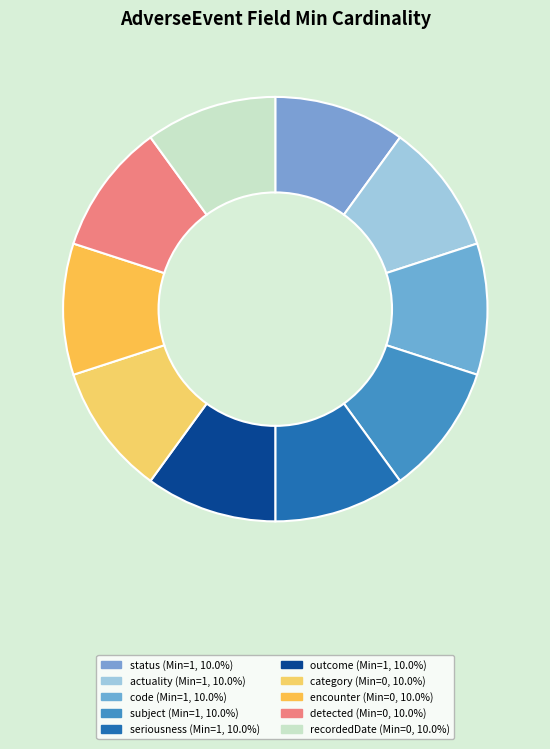

Rank the categories by value from lowest to highest.

AdverseEvent.category, AdverseEvent.encounter, AdverseEvent.detected, AdverseEvent.recordedDate, AdverseEvent.status, AdverseEvent.actuality, AdverseEvent.code, AdverseEvent.subject, AdverseEvent.seriousness, AdverseEvent.outcome